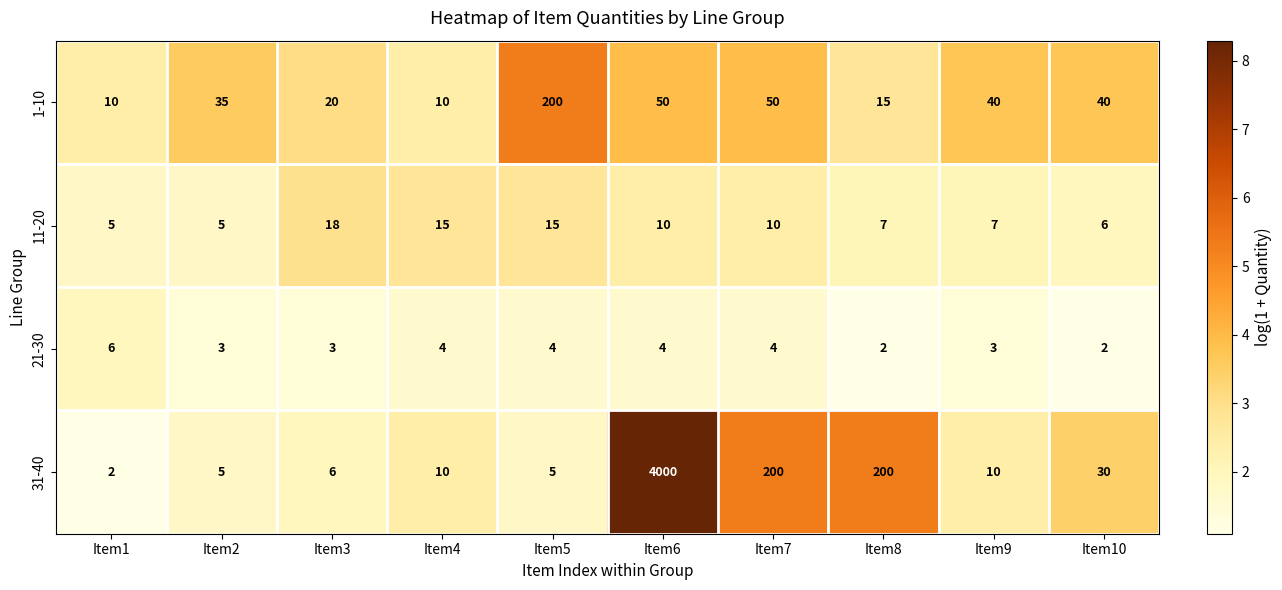

Which label corresponds to the largest value in the chart?

Item6